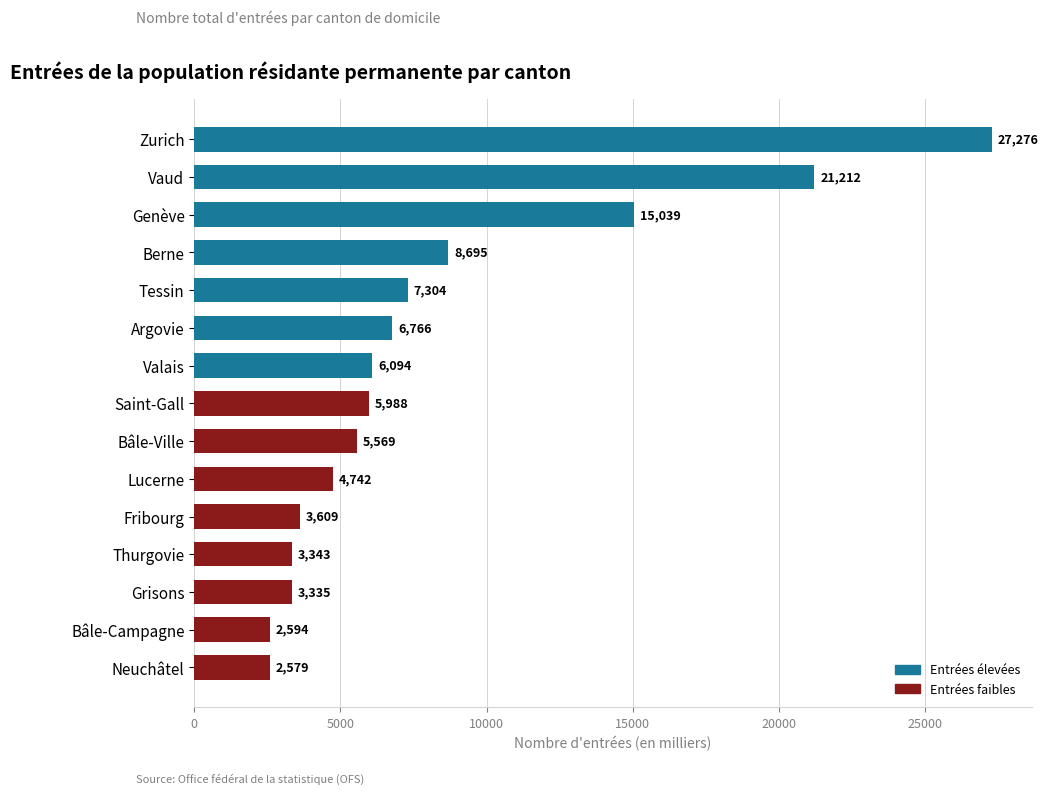

List the labels in order of value, largest first.

Zurich, Vaud, Genève, Berne, Tessin, Argovie, Valais, Saint-Gall, Bâle-Ville, Lucerne, Fribourg, Thurgovie, Grisons, Bâle-Campagne, Neuchâtel